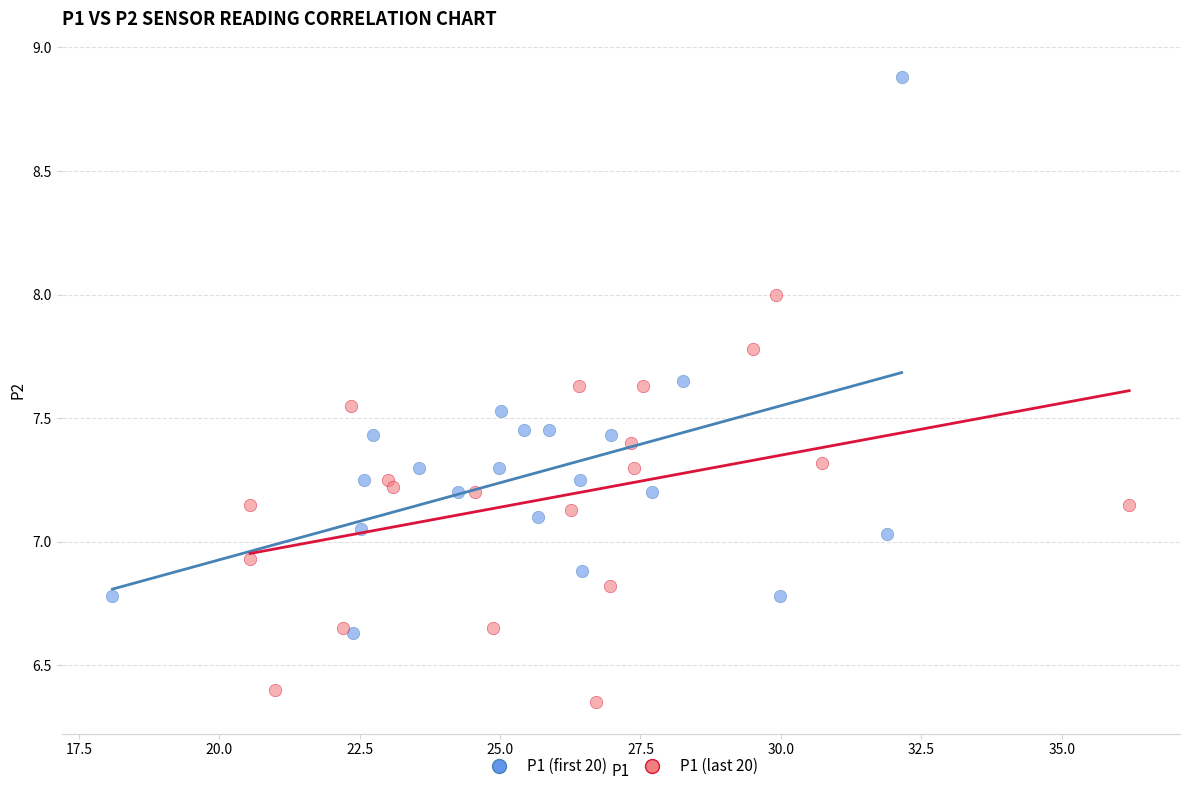

Which series has the widest spread of Y values?

P1 (first 20)